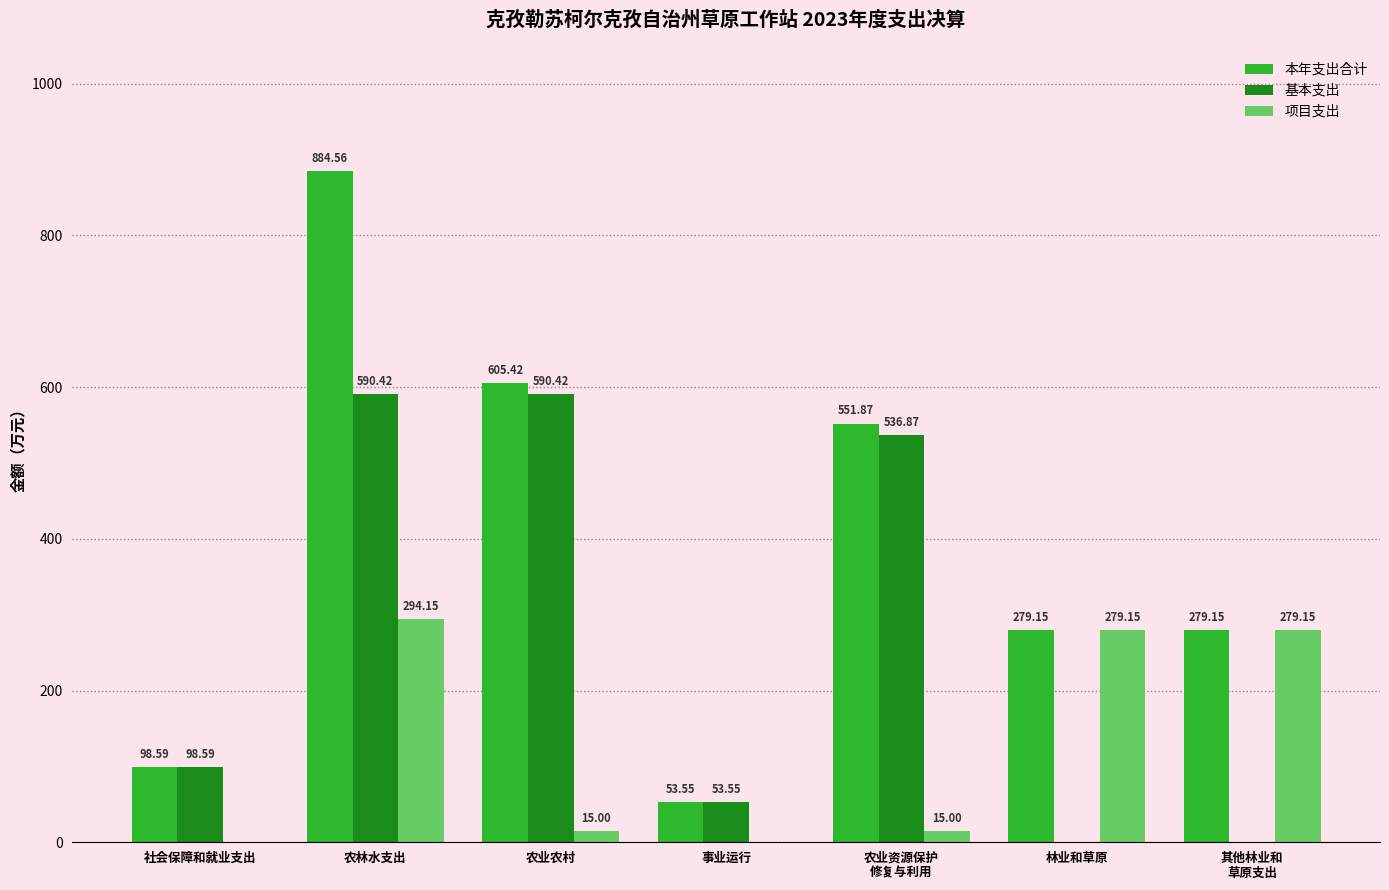

What is the highest value of the 本年支出合计 series?

884.6